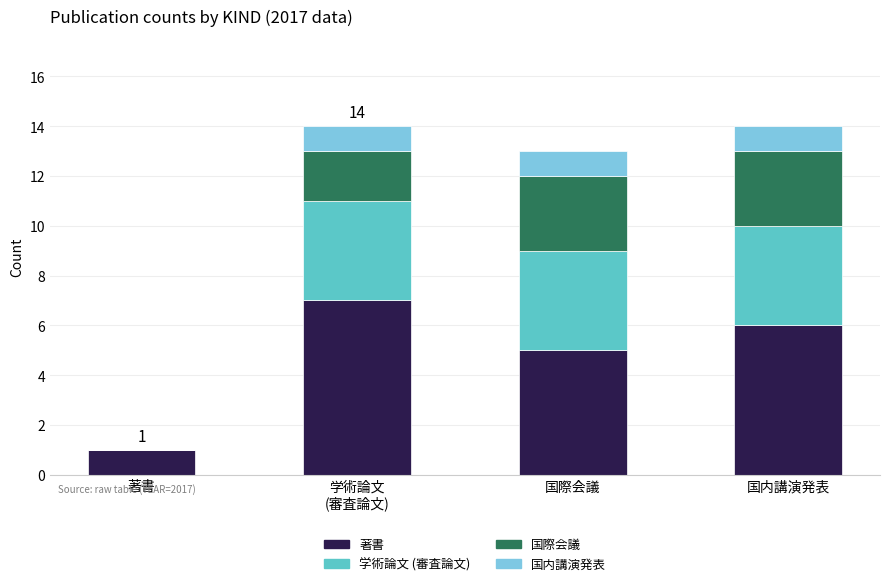

What is the total value across all series at 国内講演発表?

14